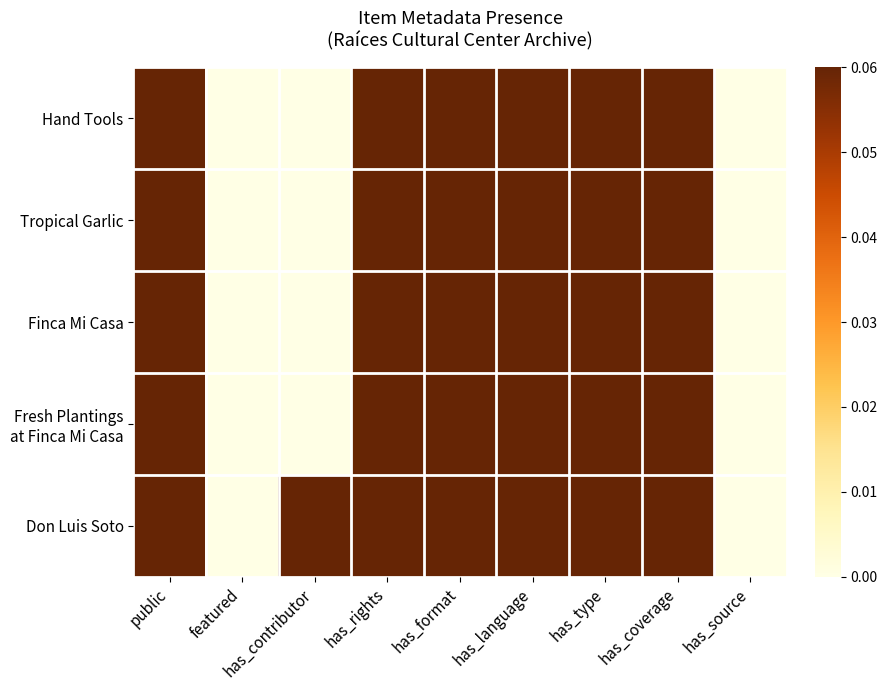

What is the greatest value displayed?

0.1